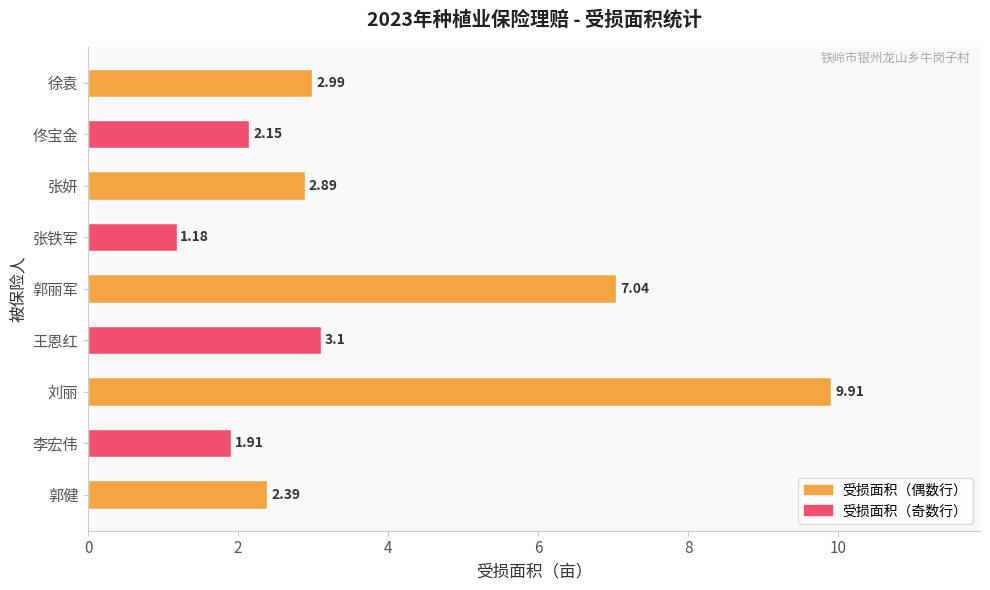

What is the average value?

3.7